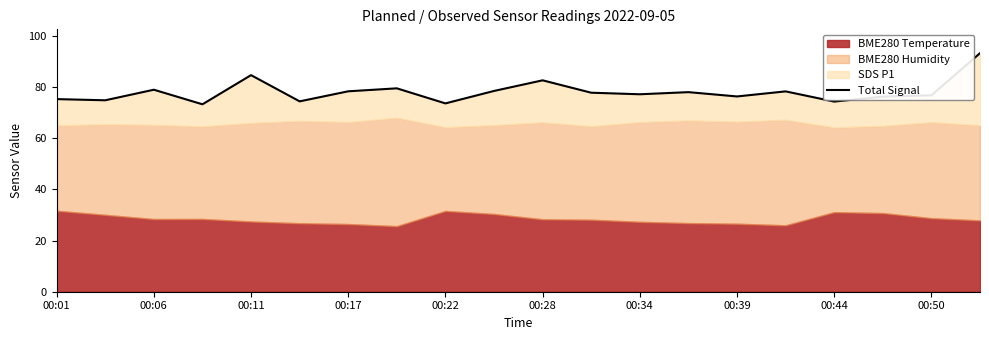

What is the change in value from 15 to 16?

-4.0